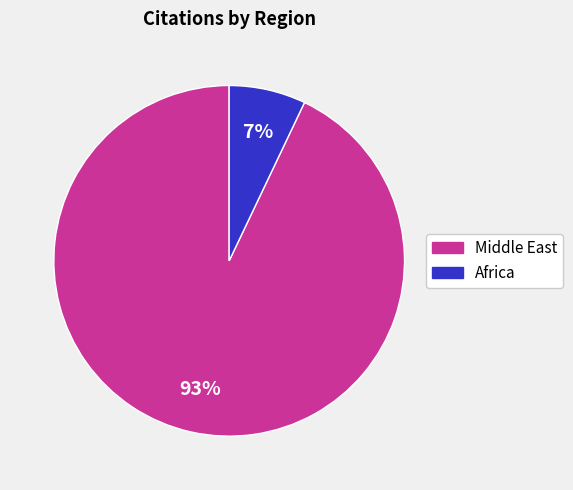

To the nearest percent, what is the difference between the largest and smallest slice percentages?

86%